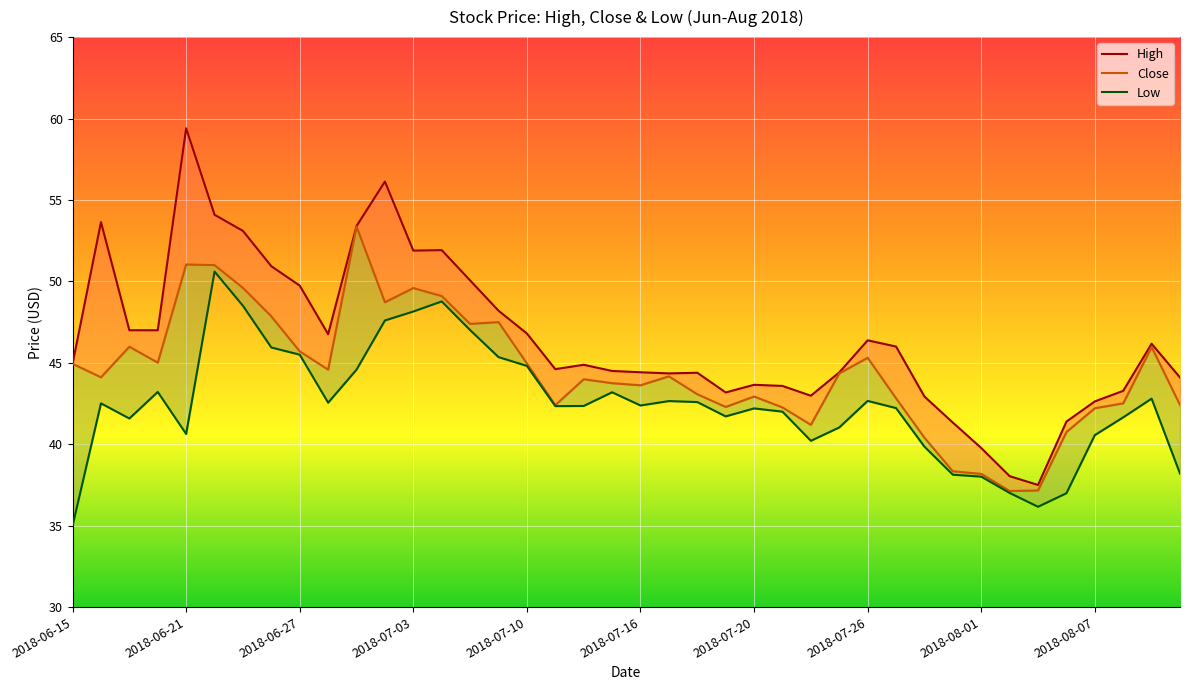

What position from the right is 2018-08-06?

5